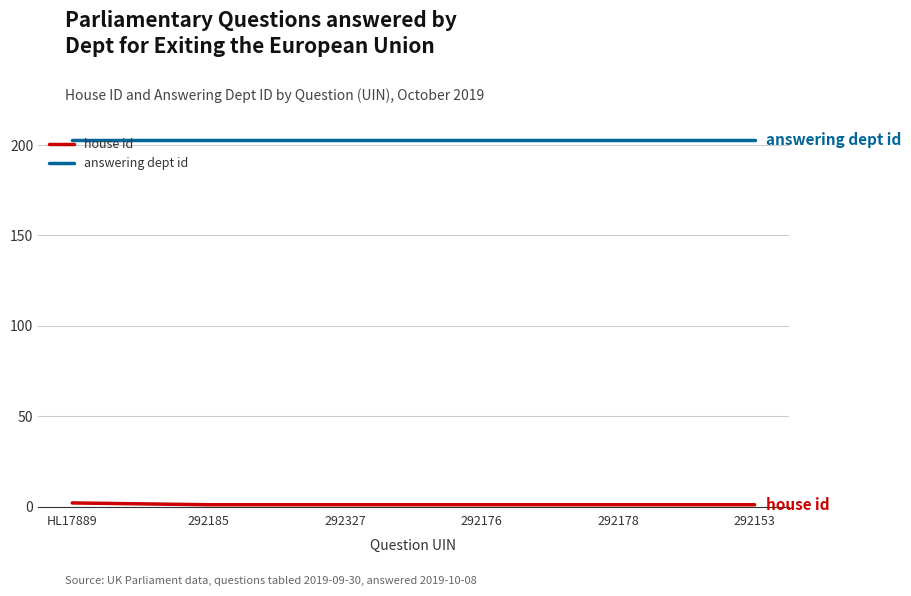

True or false: answering dept id has a value of 203 at 292185.

True